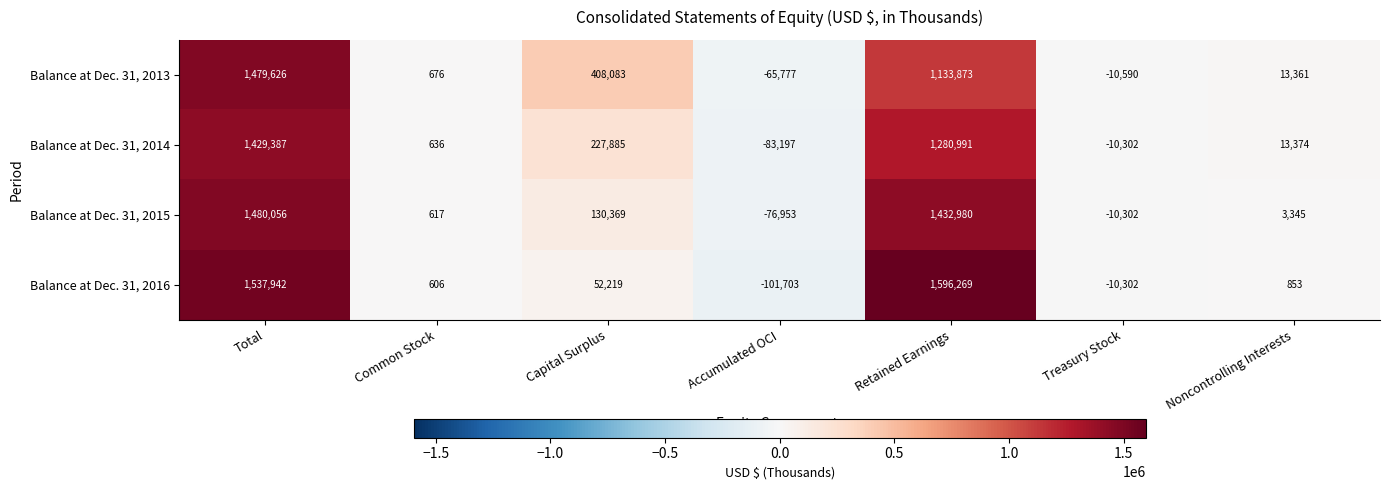

Between Total and Accumulated OCI, which series saw the biggest shift?

Balance at Dec. 31, 2016